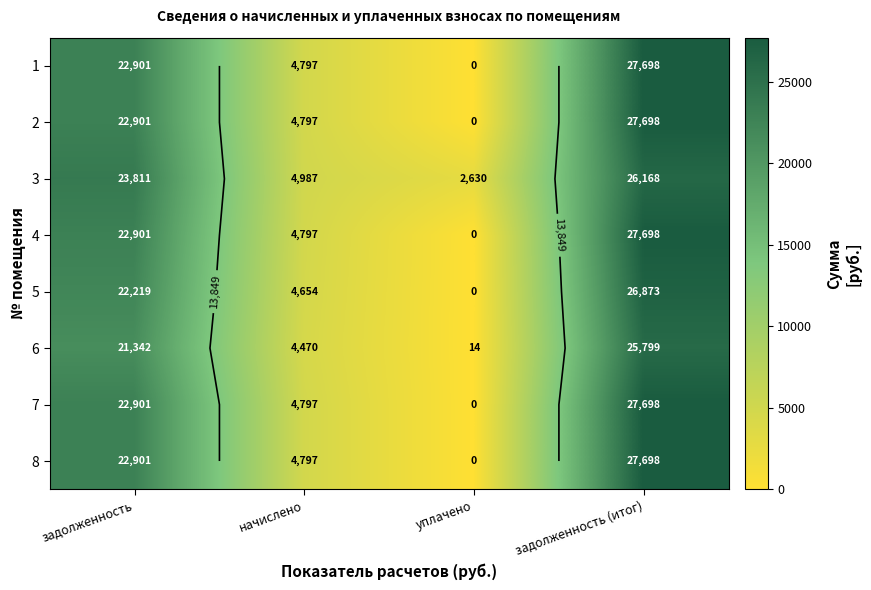

What is the total value across all series at начислено?

38095.9